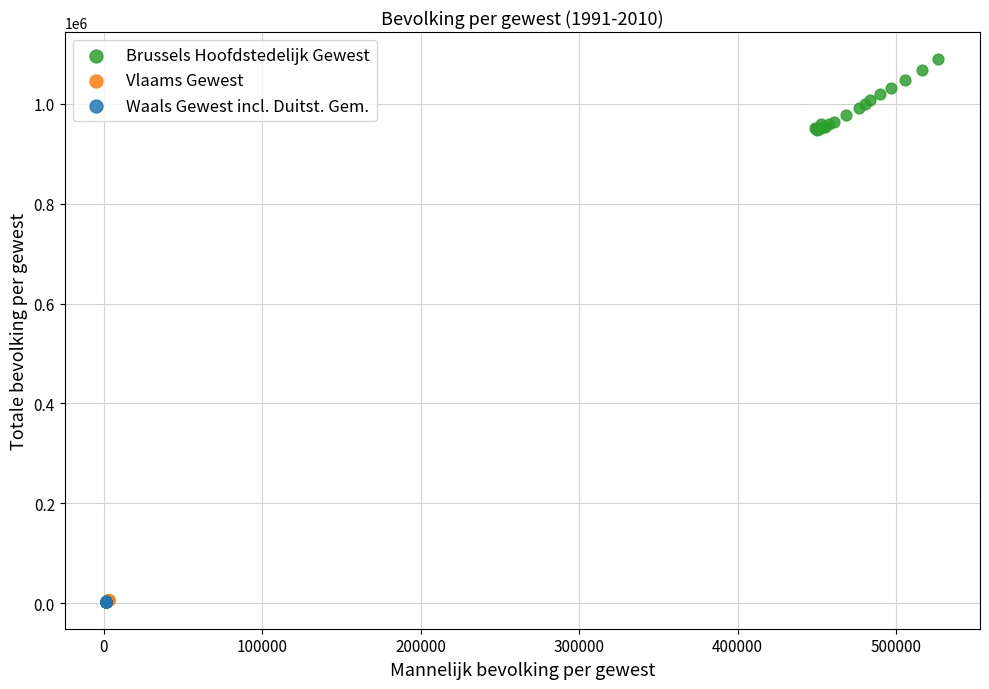

Which series has the largest Y range (max minus min)?

Brussels Hoofdstedelijk Gewest